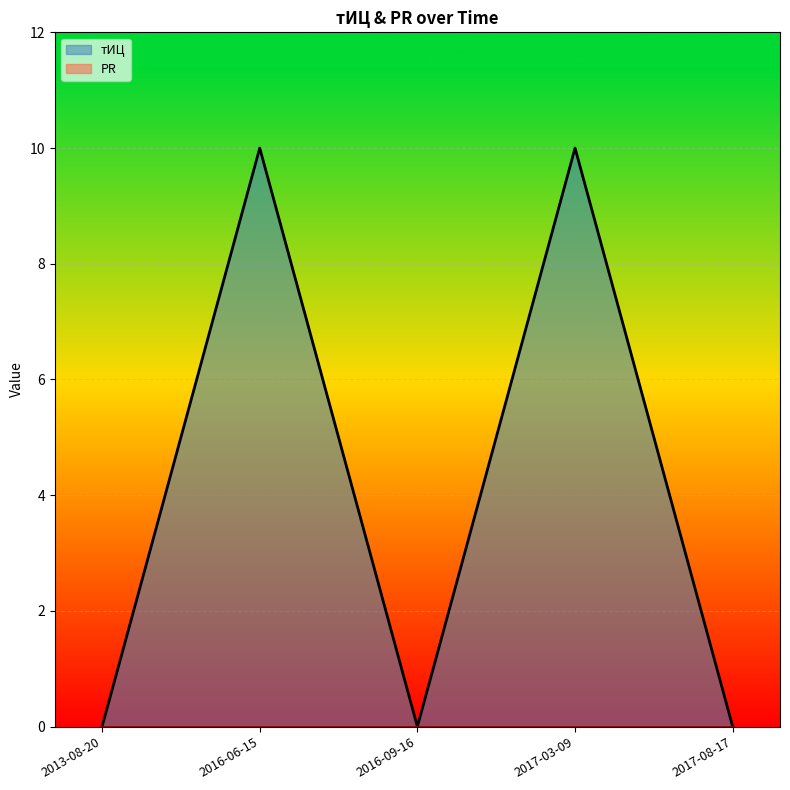

Count the number of data series in this chart.

2